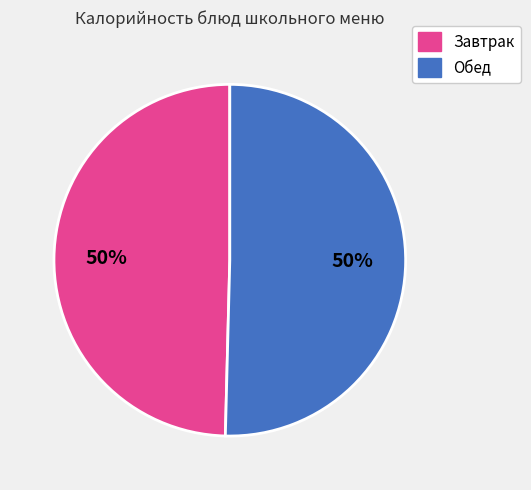

To the nearest percent, what is the average slice percentage?

50%